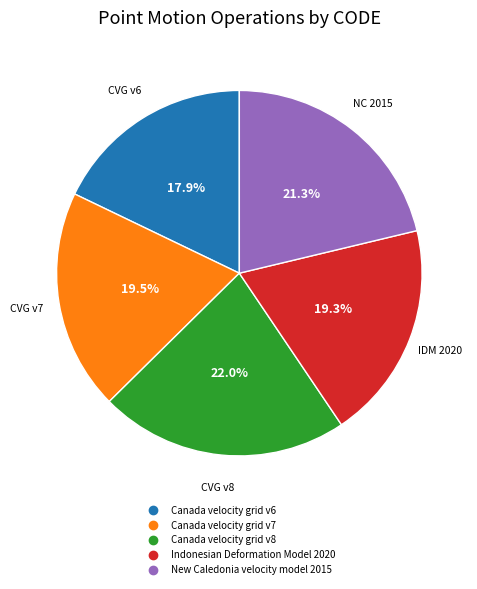

Which slice is the smallest?

Canada velocity grid v6